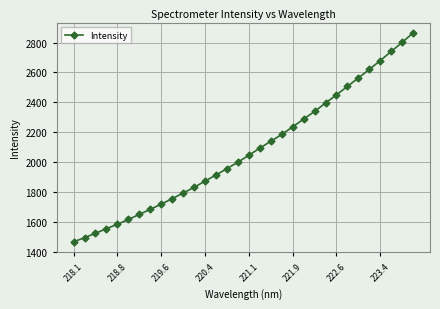

What is the average value?

2073.3